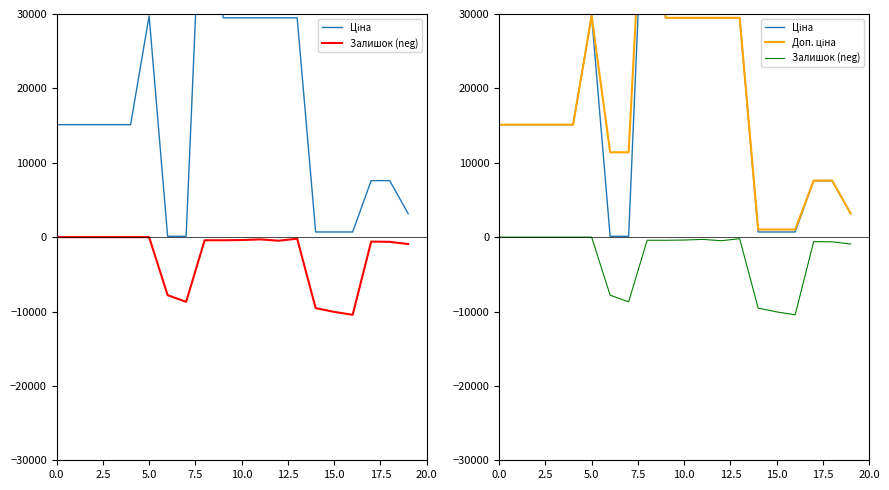

Reading left to right, what are all the values shown in this chart?

Ціна: 15120.0	15120.0	15120.0	15120.0	15120.0	29747.2	114.1	114.1	58426.5	29491.5	29491.5	29491.5	29491.5	29491.5	693.7	693.7	693.7	7596.5	7596.5	3157.9
Залишок (neg): 0.0	0.0	0.0	0.0	0.0	0.0	-7800.0	-8700.0	-420.0	-420.0	-390.0	-300.0	-480.0	-210.0	-9540.0	-10050.0	-10440.0	-600.0	-630.0	-930.0
Доп. ціна: 15120.0	15120.0	15120.0	15120.0	15120.0	29747.2	11410.0	11410.0	58426.5	29491.5	29491.5	29491.5	29491.5	29491.5	1024.6	1024.6	1024.6	7596.5	7596.5	3158.0